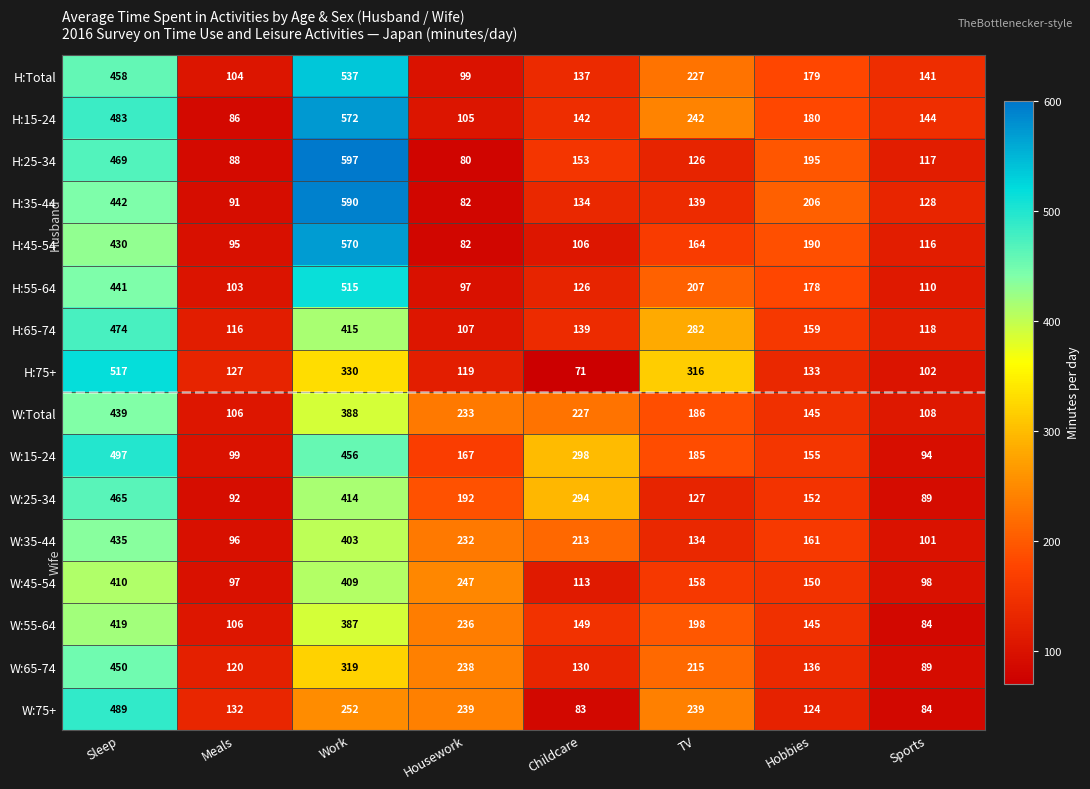

Which series has the largest range (max minus min)?

H:25-34